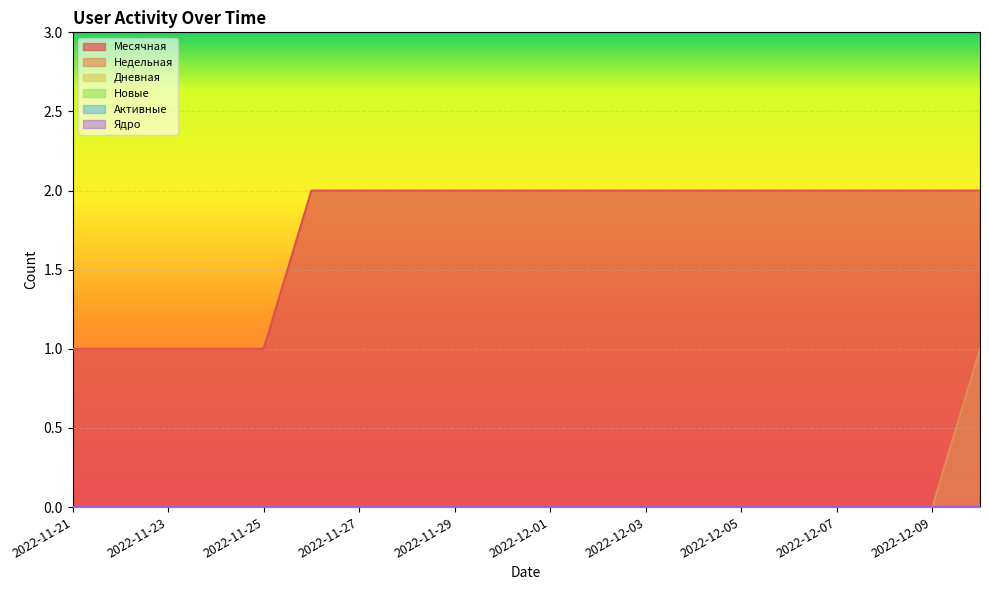

Between 2022-12-04 and 2022-12-02, which is larger?

2022-12-04